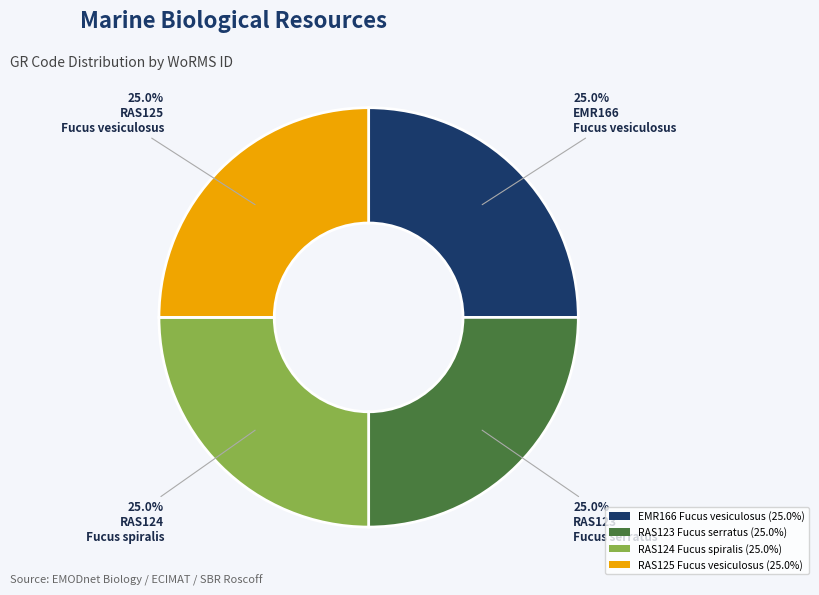

How many segments does this pie chart have?

4